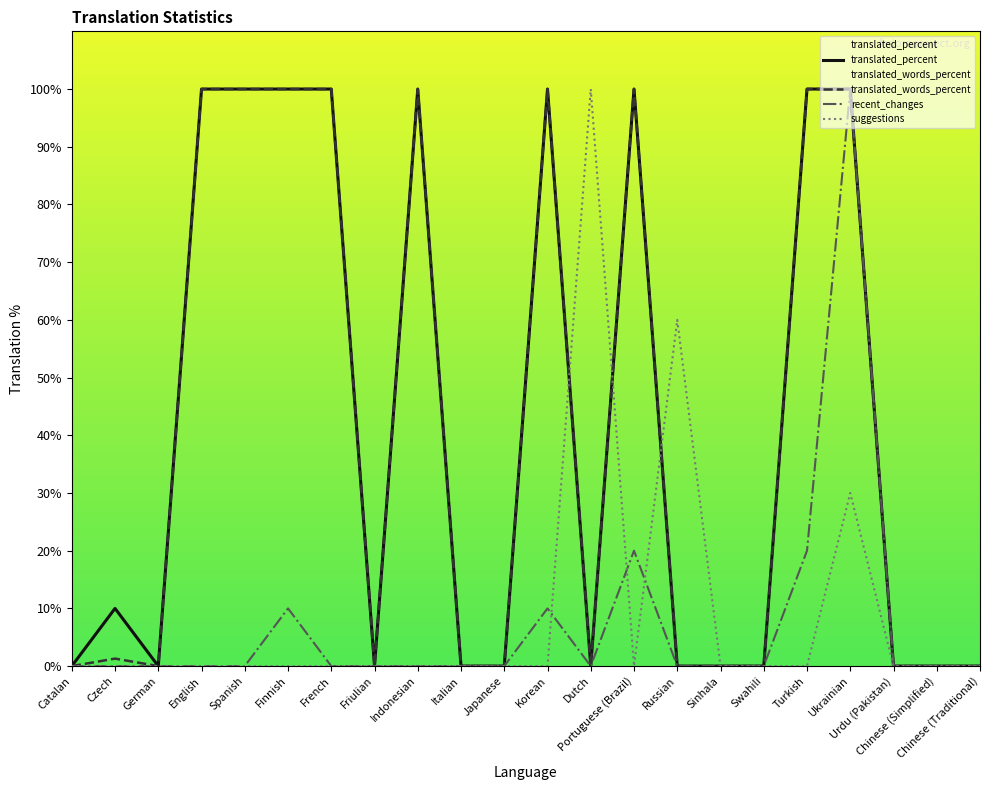

At which category is the sum across all series the highest?

Ukrainian